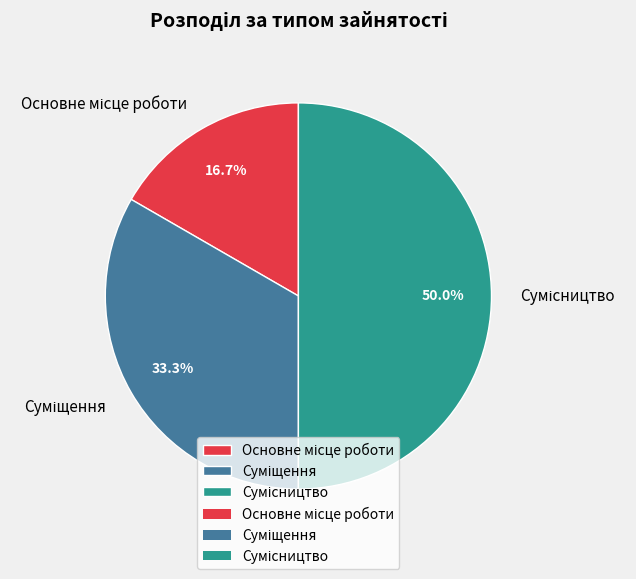

To the nearest percent, what is the average slice percentage?

33%